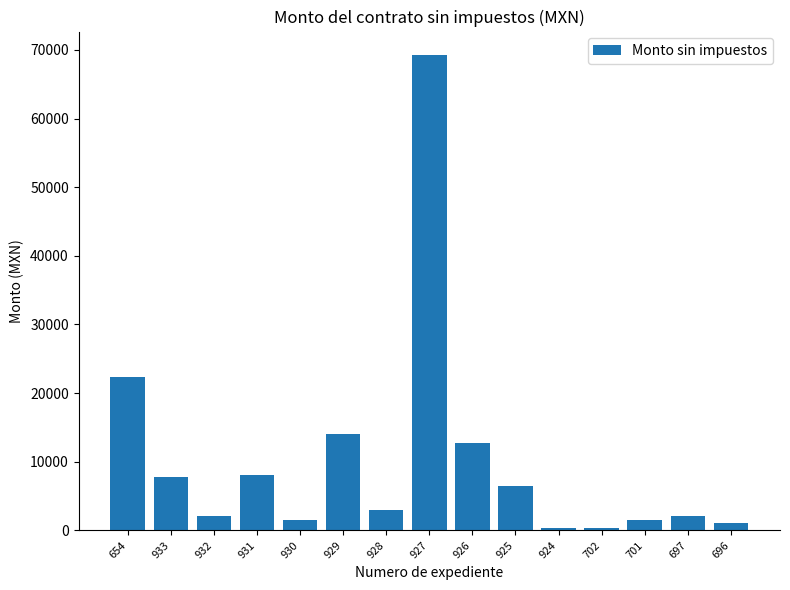

How many data points are less than 3000?

7